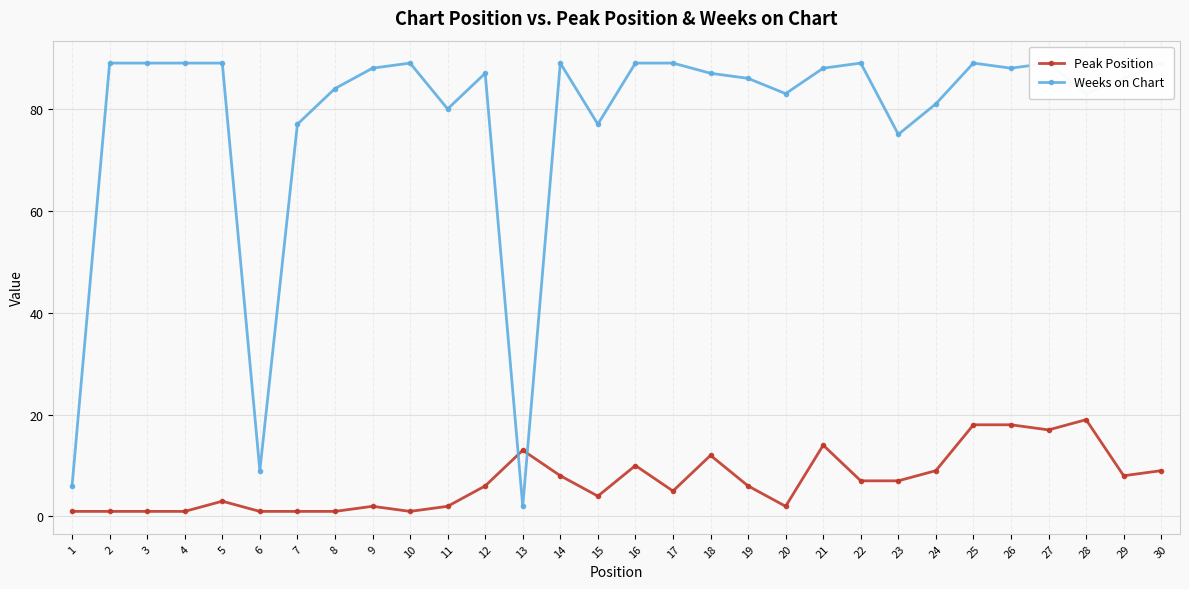

At which label does Weeks on Chart first exceed 88?

2